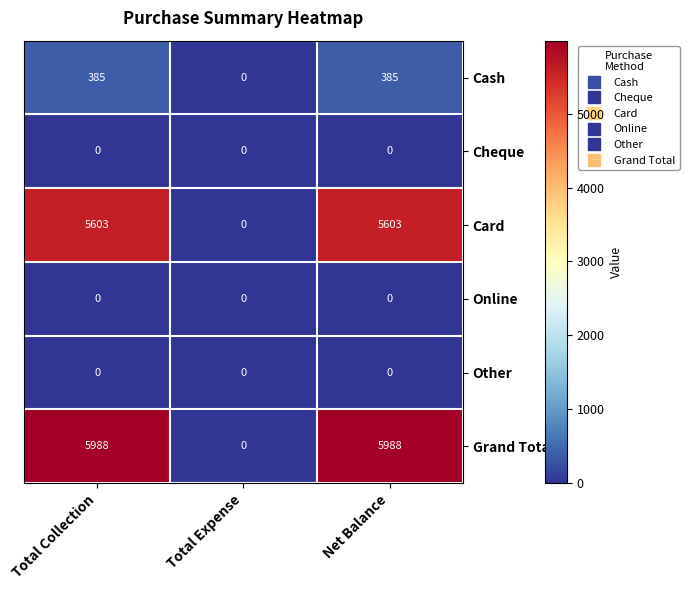

The Cash series shows 385 at Total Collection. True or false?

True